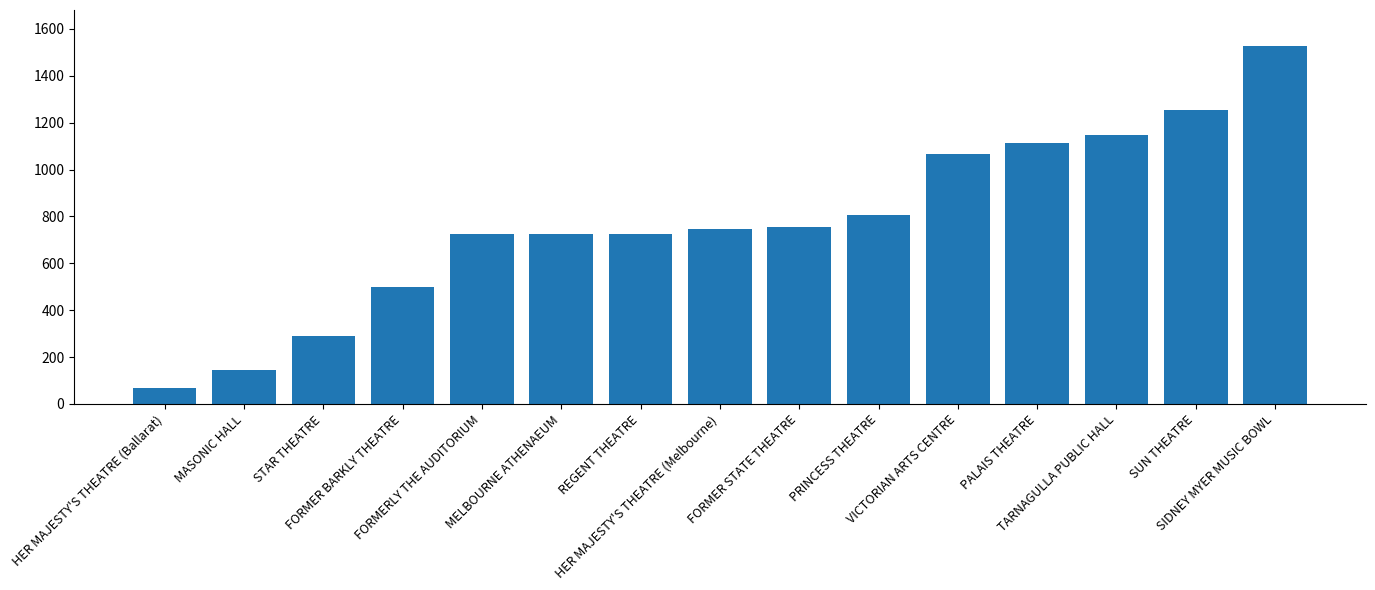

What is the minimum value shown in the chart?

67